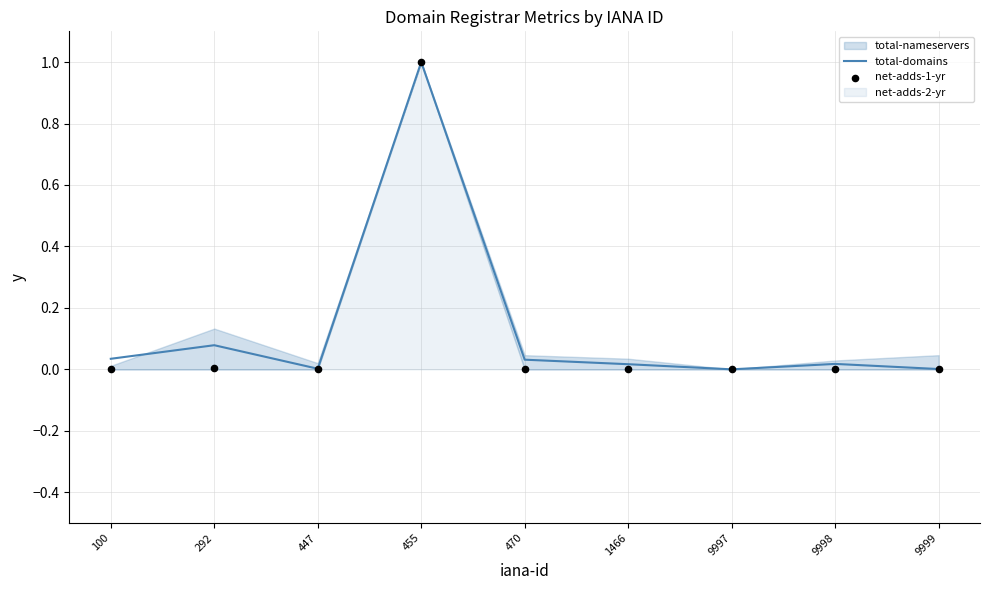

At which category is the sum across all series the highest?

455